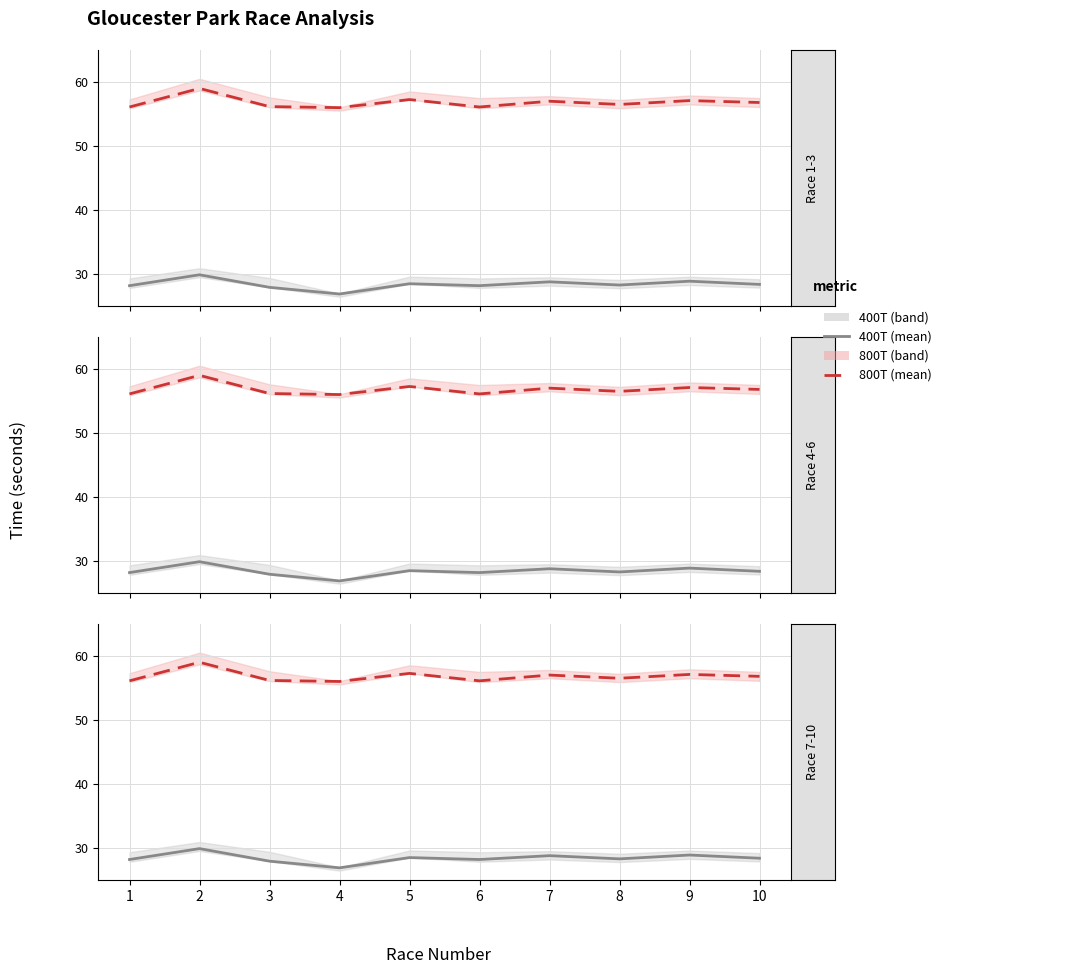

True or false: 800T and 400T cross at least once.

False